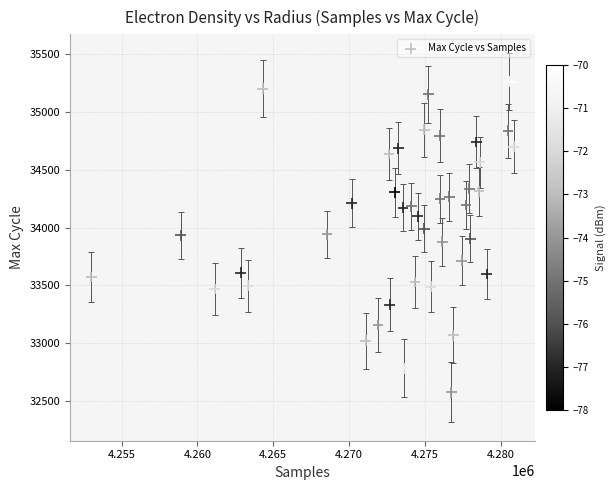

What is the range of Y values (max minus min)?

2685